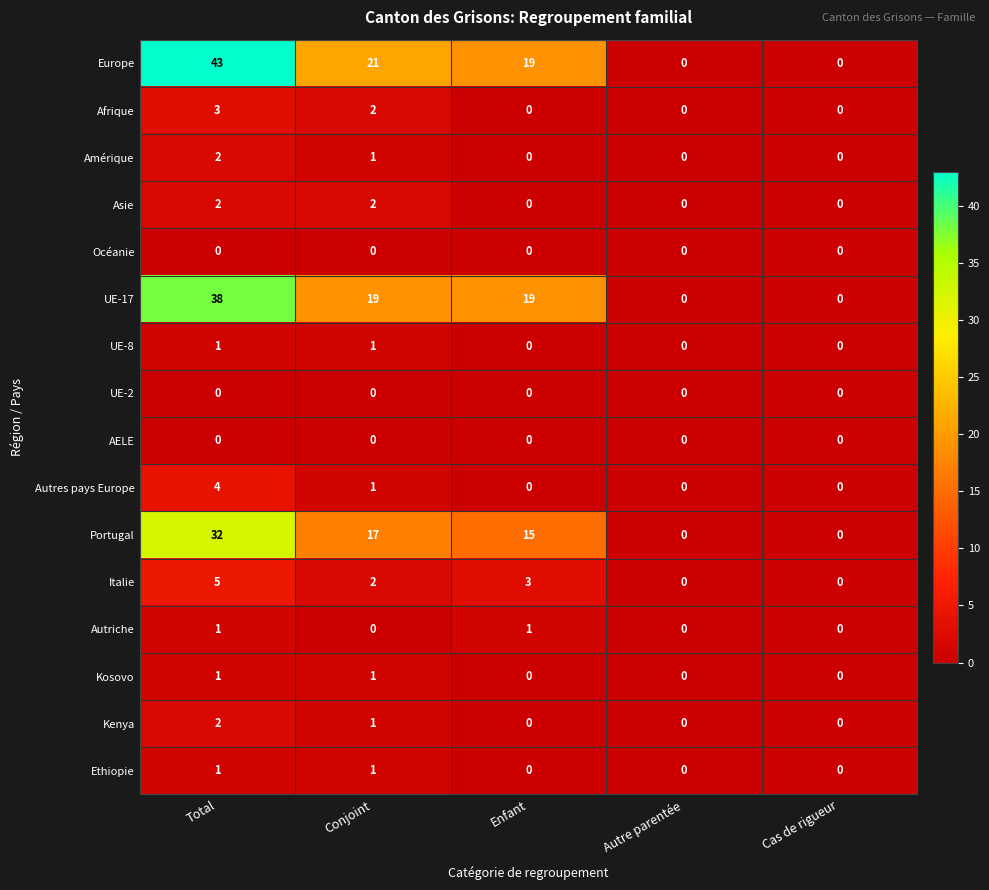

Which series has the largest total across all categories?

Europe